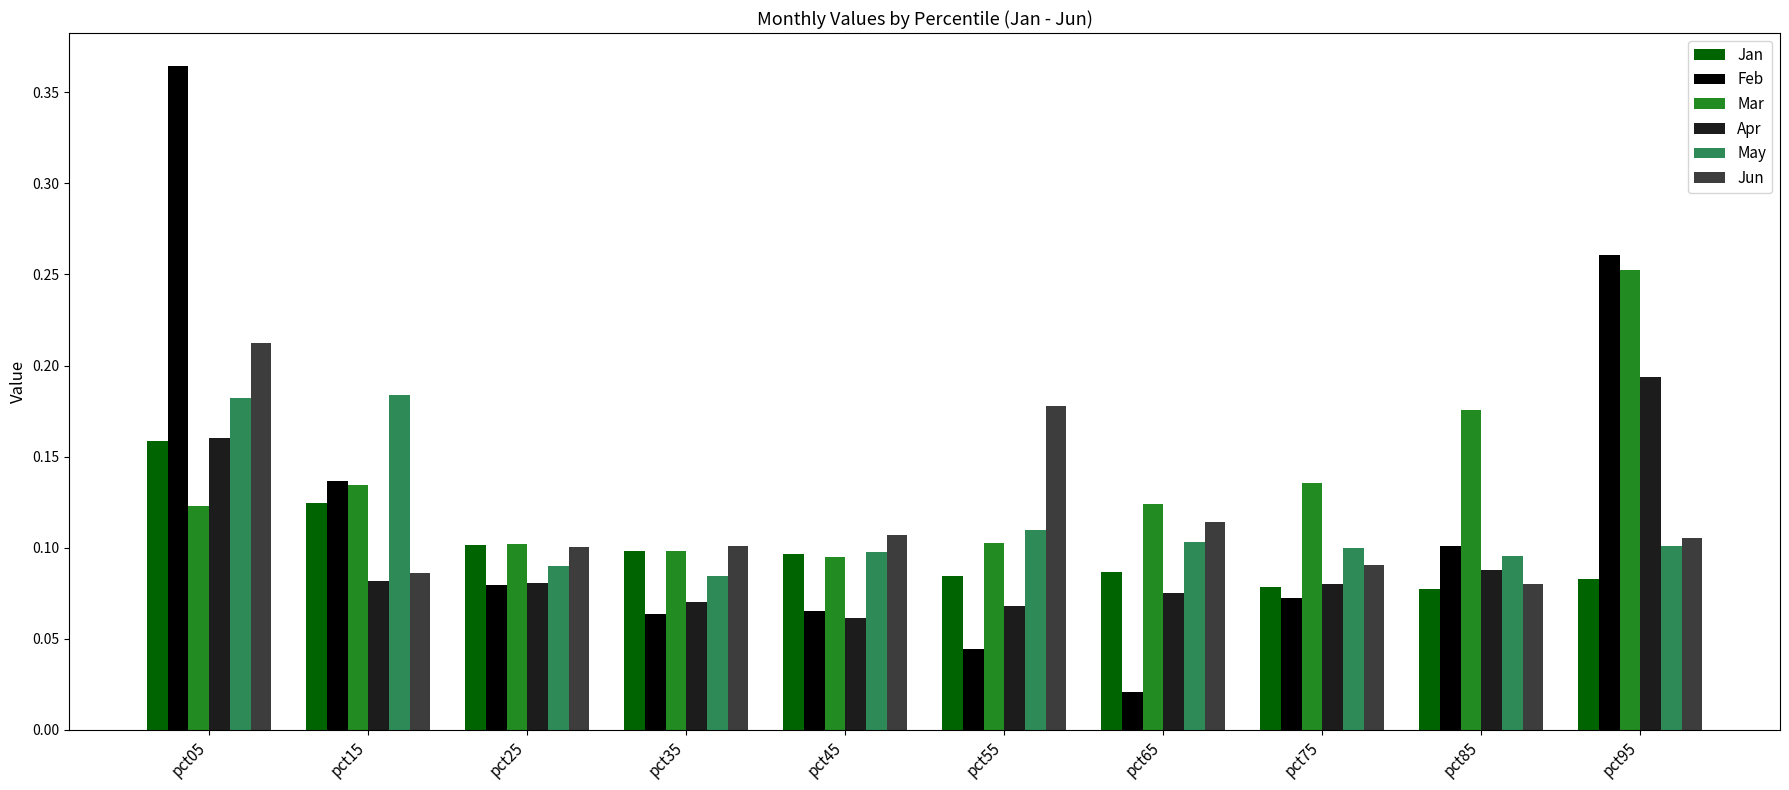

What are all the series names shown in the legend?

Jan, Feb, Mar, Apr, May, Jun